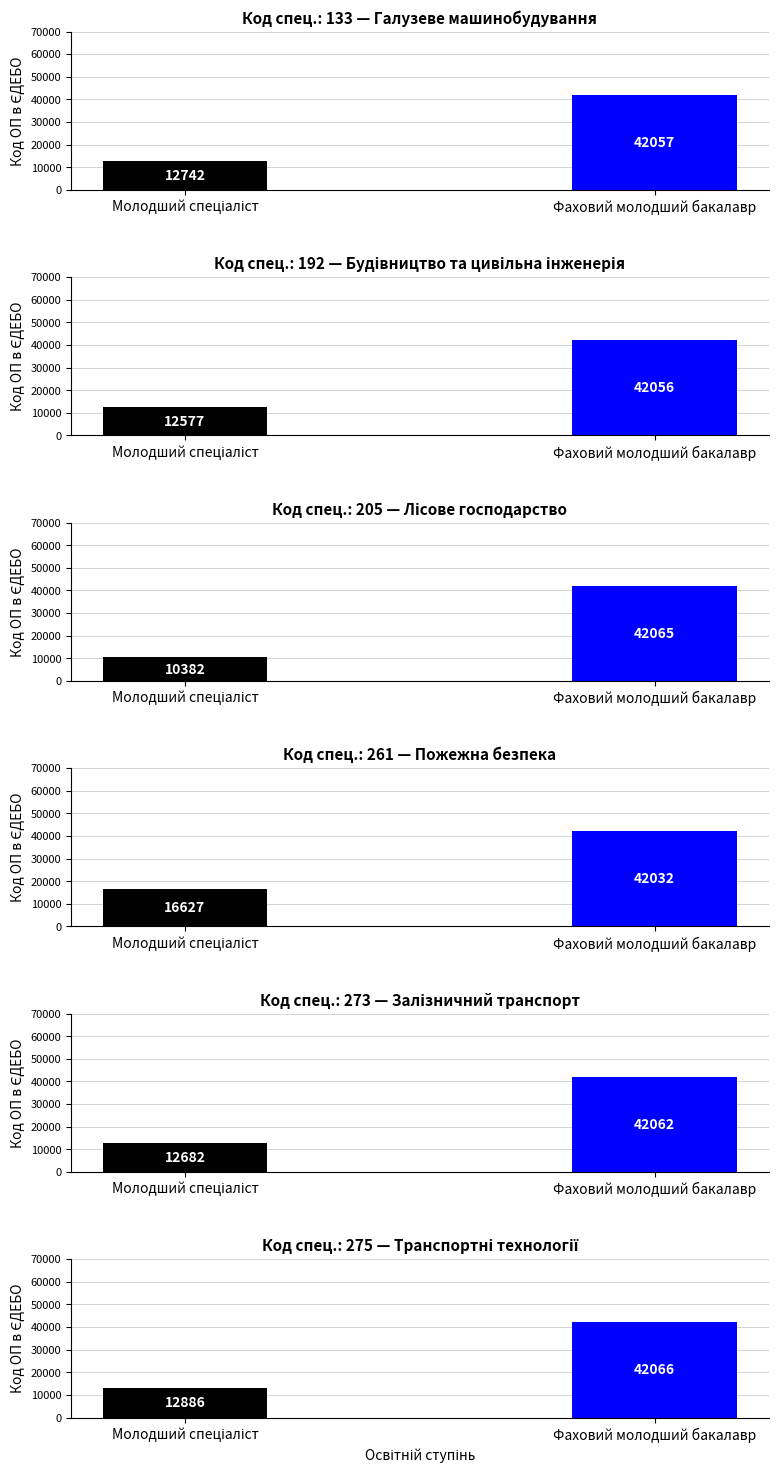

Reading left to right, what are all the values shown in this chart?

Молодший спеціаліст: 133=12742	192=12577	205=10382	261=16627	273=12682	275=12886
Фаховий молодший бакалавр: 133=42057	192=42056	205=42065	261=42032	273=42062	275=42066